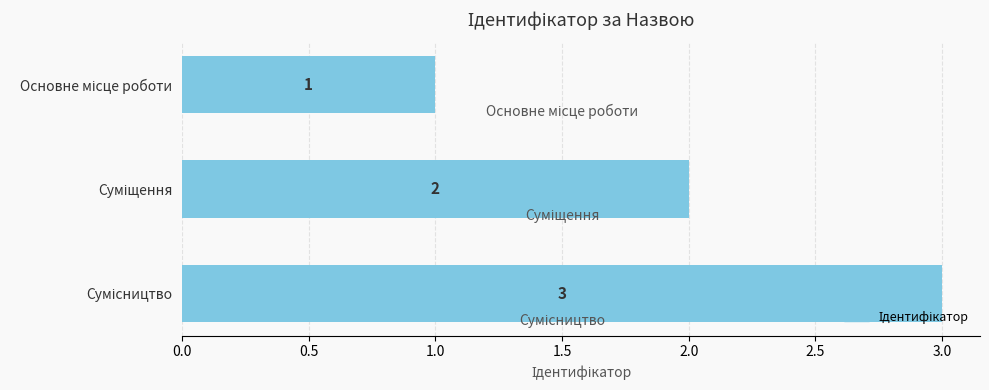

What is the value of the 2nd bar from the top?

2